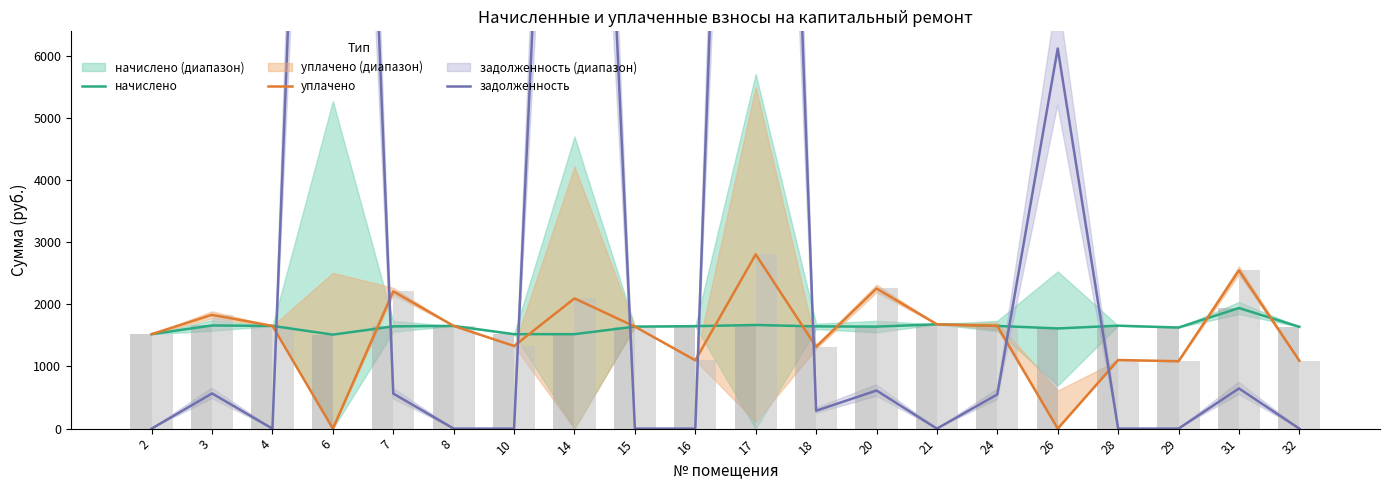

Rank the series by their maximum value, from highest to lowest.

задолженность, уплачено, начислено